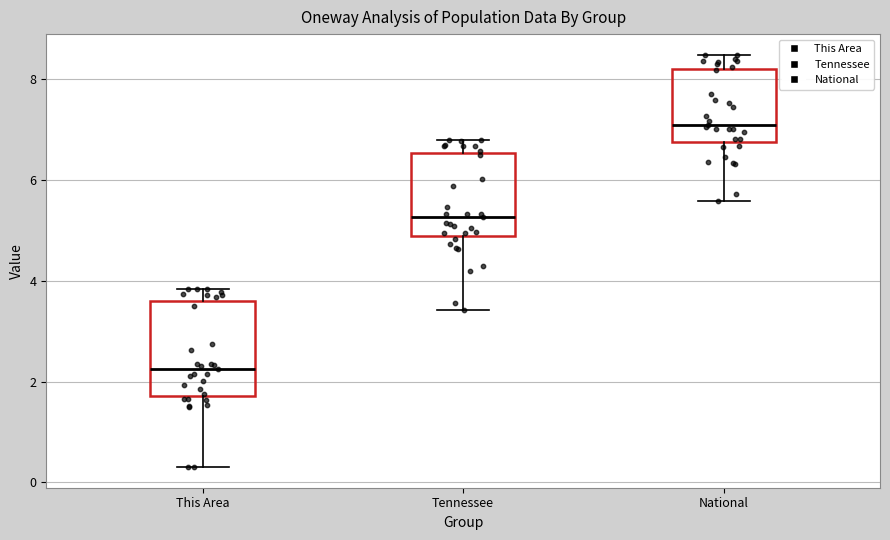

Which box's median line is the lowest?

This Area